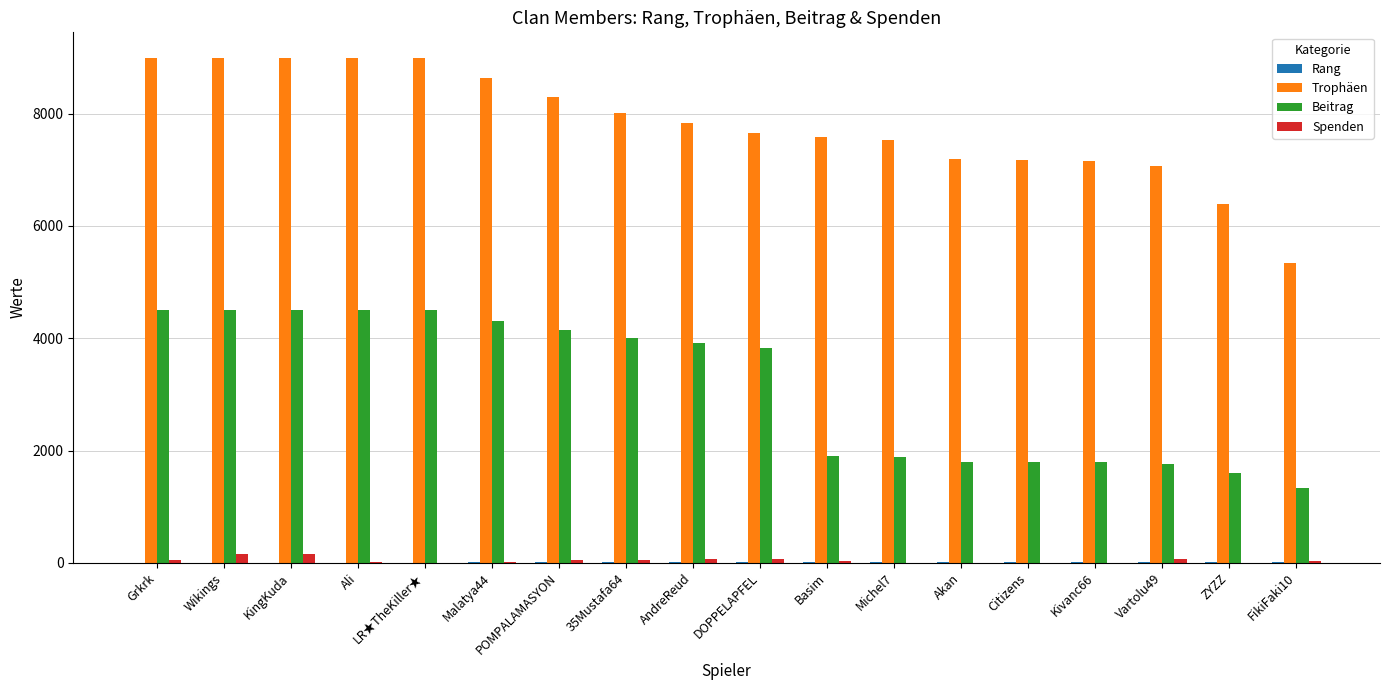

What is the sum of all Beitrag values?

56572